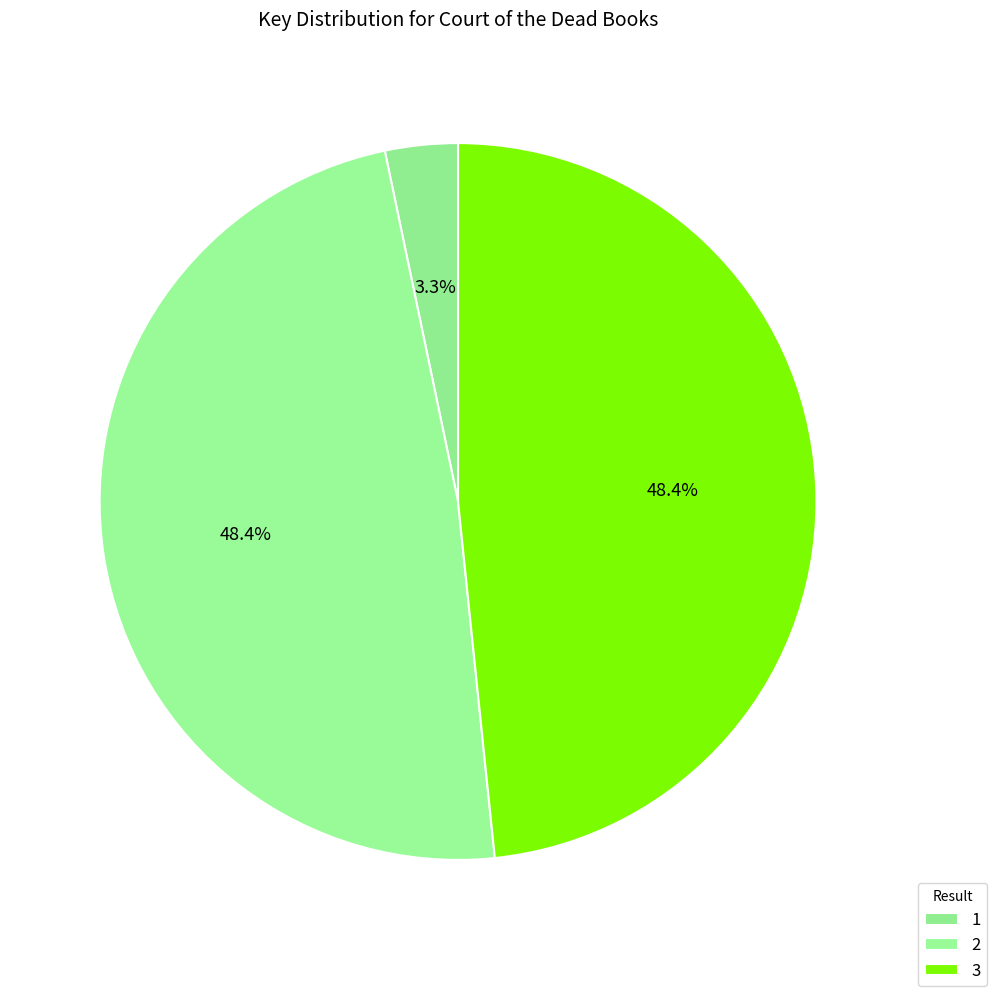

True or false: 3 accounts for 48% of the total.

True